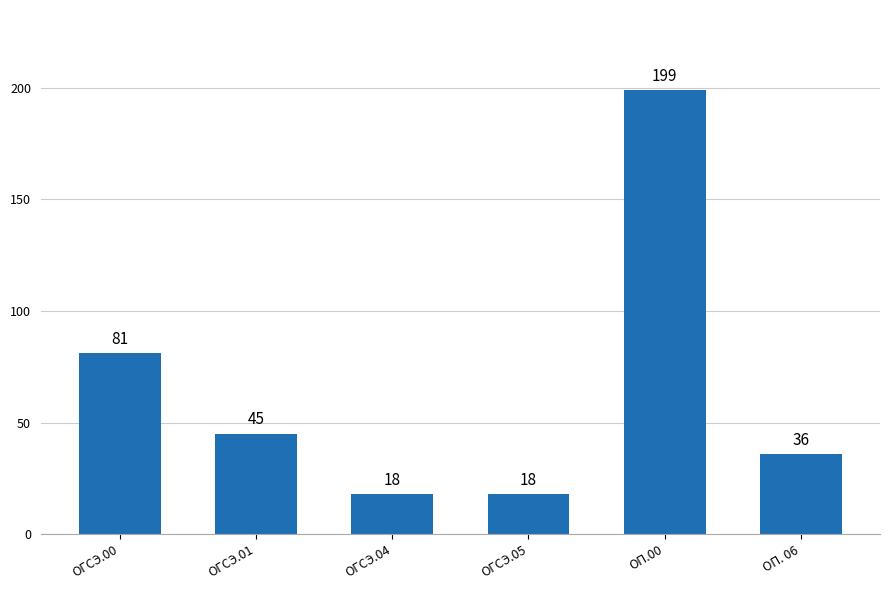

What is the smallest value displayed?

18